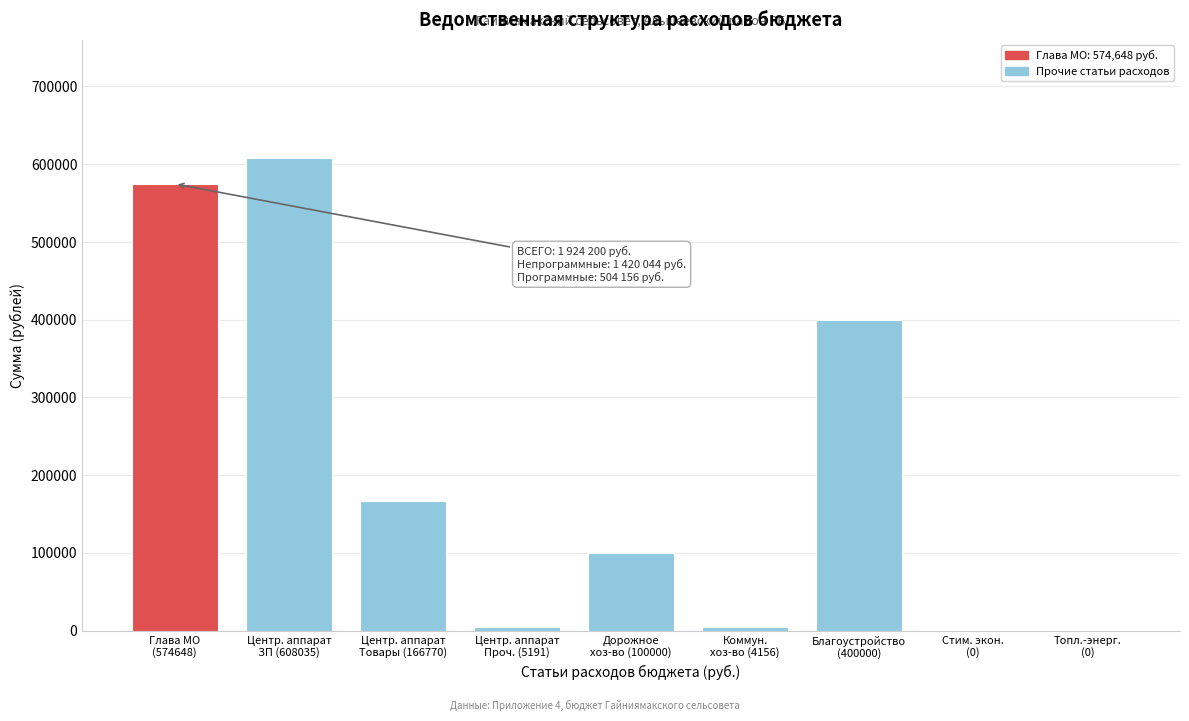

What is the maximum value shown in the chart?

608035